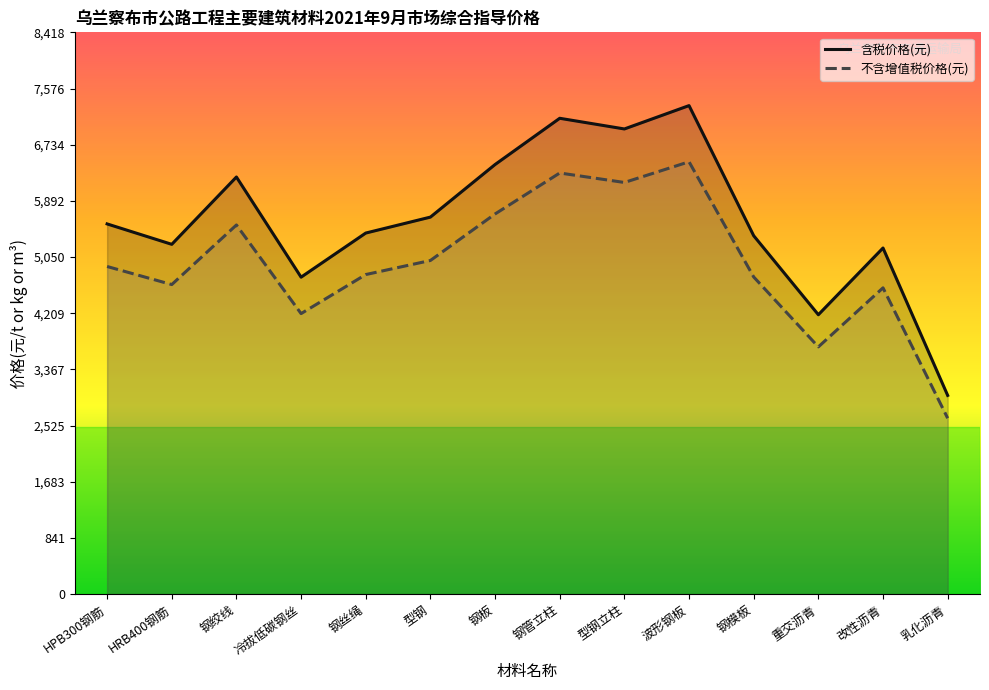

Reading right to left, transcribe all the data shown in this chart.

含税价格(元): 2977	5186	4186	5370	7320	6970	7130	6437	5649	5410	4749	6250	5241	5547
不含增值税价格(元): 2635	4589	3704	4752	6478	6168	6310	5696	4999	4788	4203	5531	4638	4909